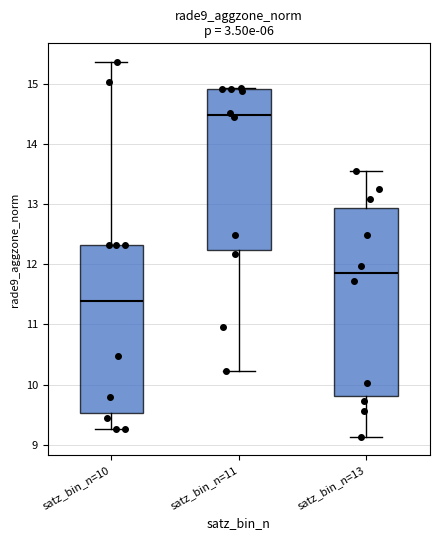

Where is the upper edge of the box for satz_bin_n=13 on the y-axis? The values are not printed on the chart, so give them approximately, as read against the axis.

12.9